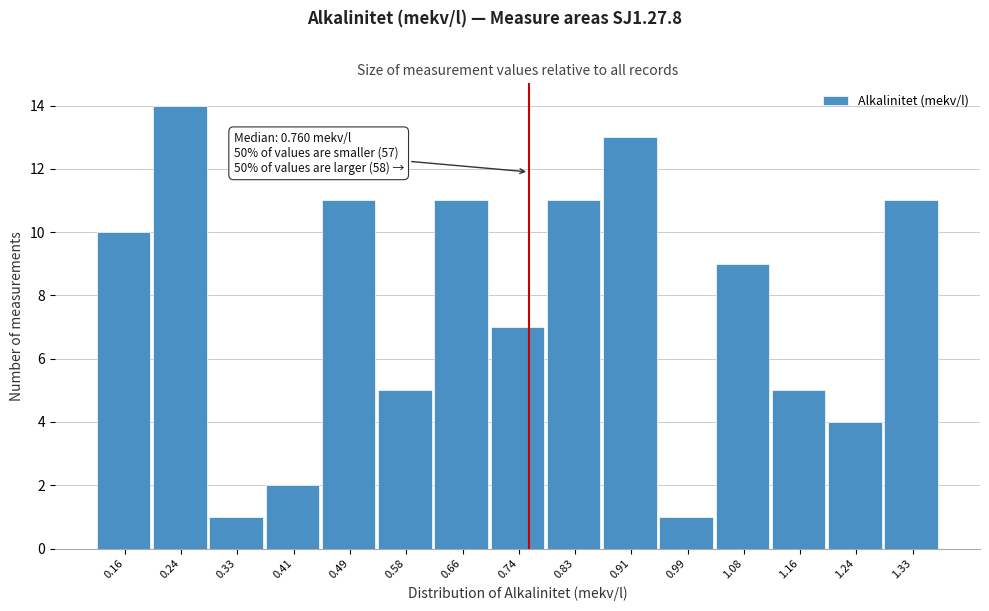

Which range on the x-axis has the tallest bar?

0.20 to 0.29